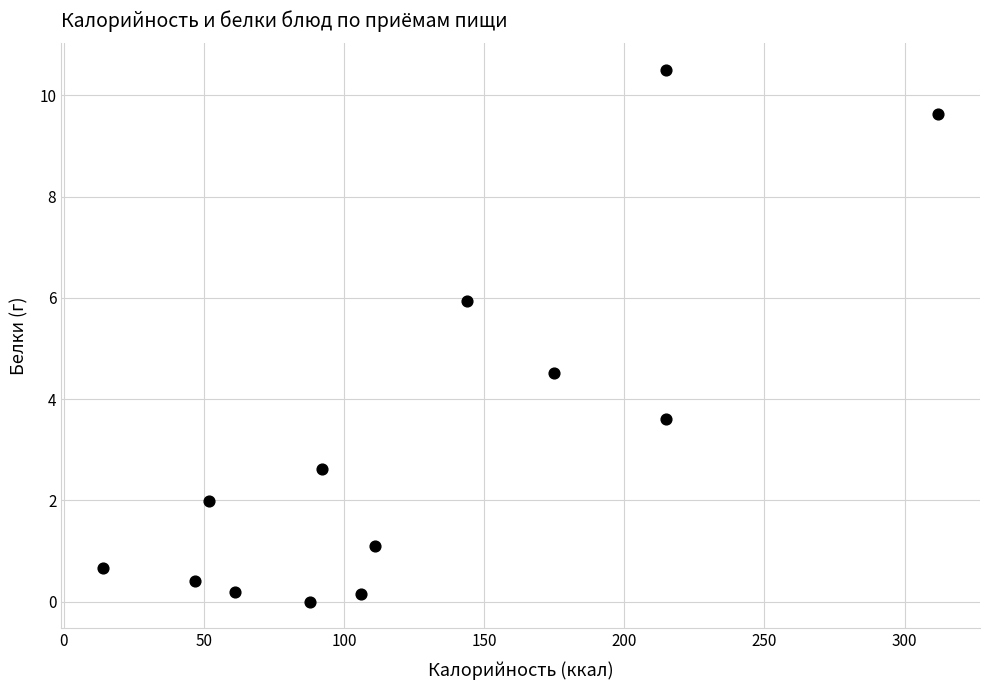

What is the range of X values (max minus min)?

298.0